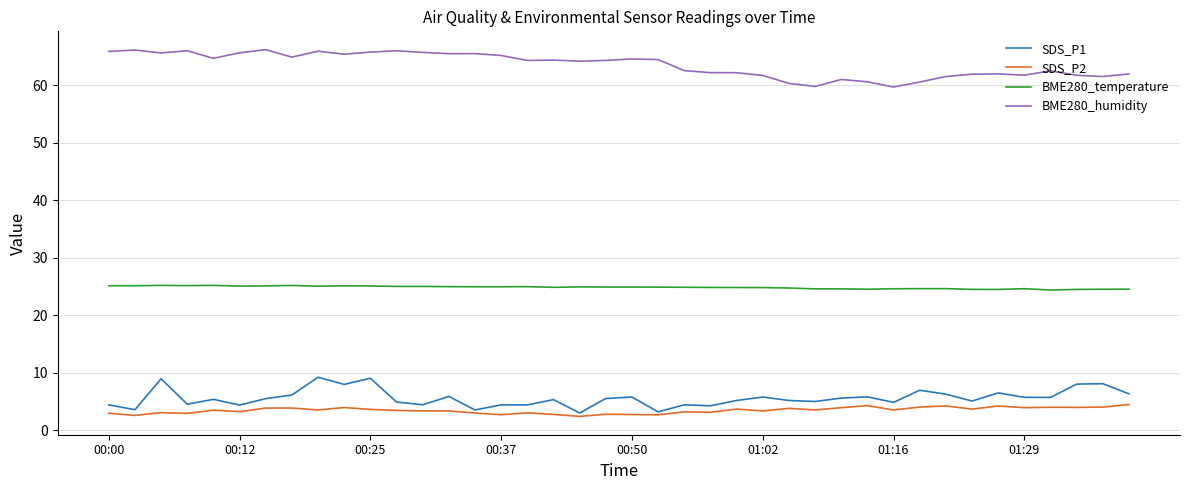

What is the smallest value displayed?

2.4